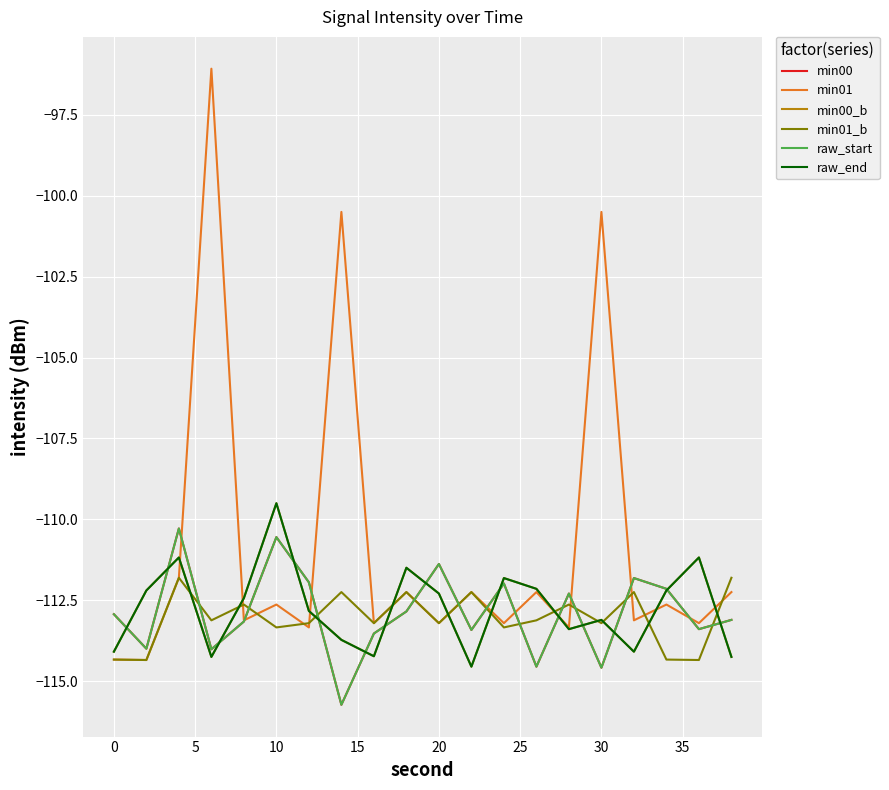

Does the chart have visible grid lines?

Yes